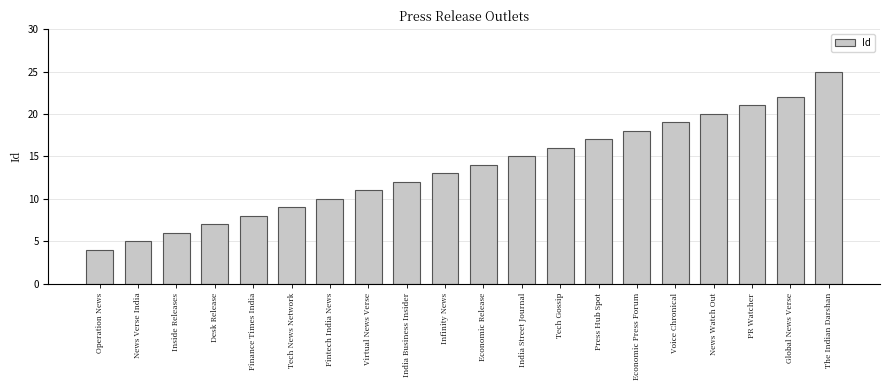

Reading left to right, what are all the values shown in this chart?

4	5	6	7	8	9	10	11	12	13	14	15	16	17	18	19	20	21	22	25